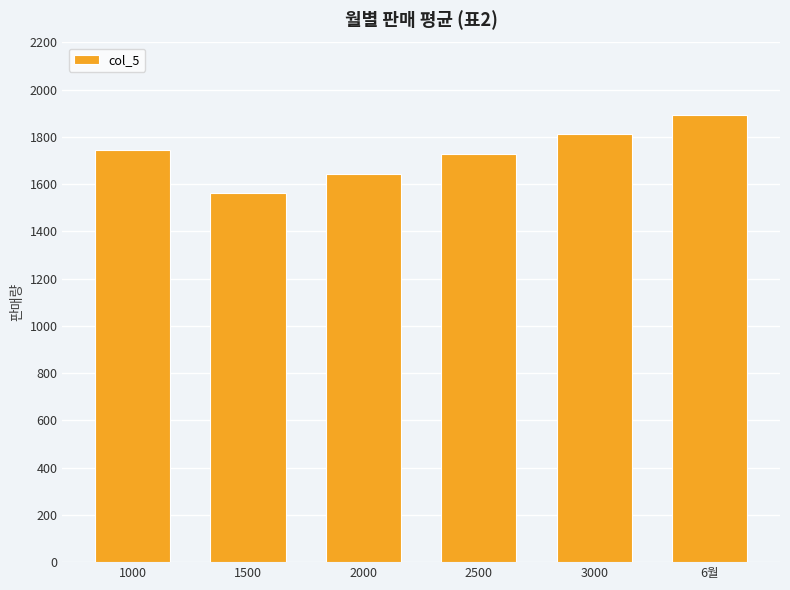

Reading left to right, list all the values displayed in this chart.

1000=1745.0	1500=1561.7	2000=1645.0	2500=1728.3	3000=1811.7	6월=1895.0